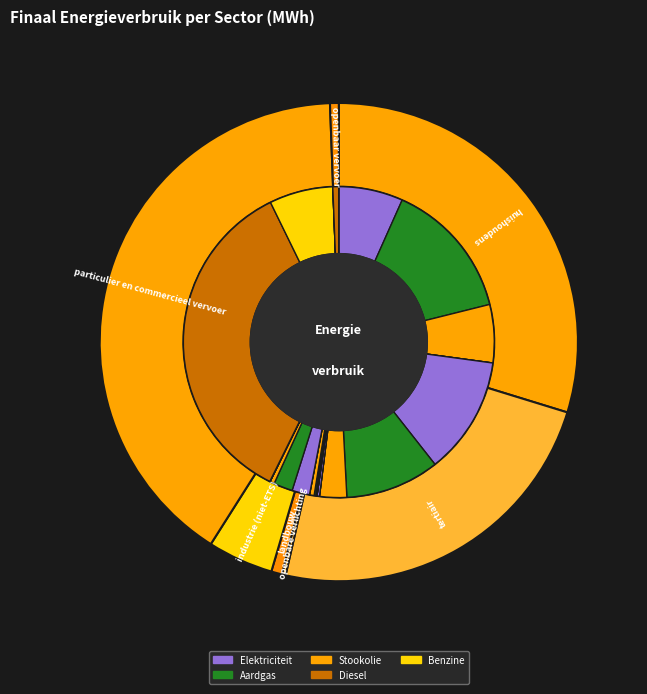

What is the change in value from industrie (niet-ETS) to openbaar vervoer?

-31916.0